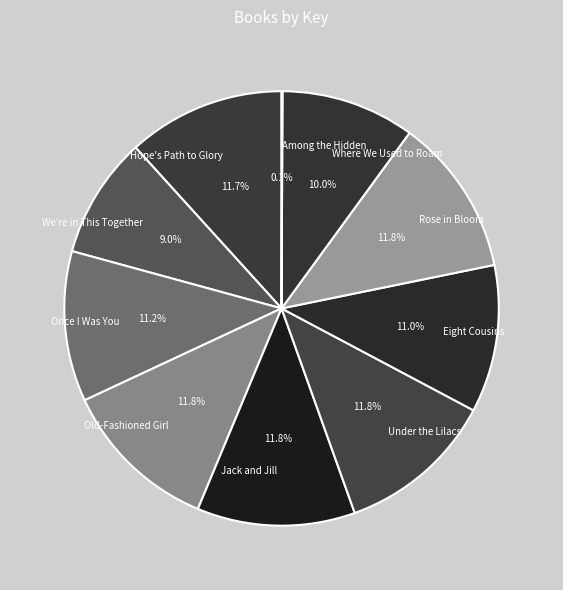

What is the total percentage of We're in This Together and Once I Was You?

20.2%